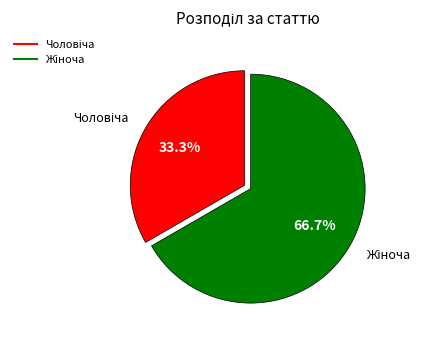

Is there a majority slice in this chart?

Yes